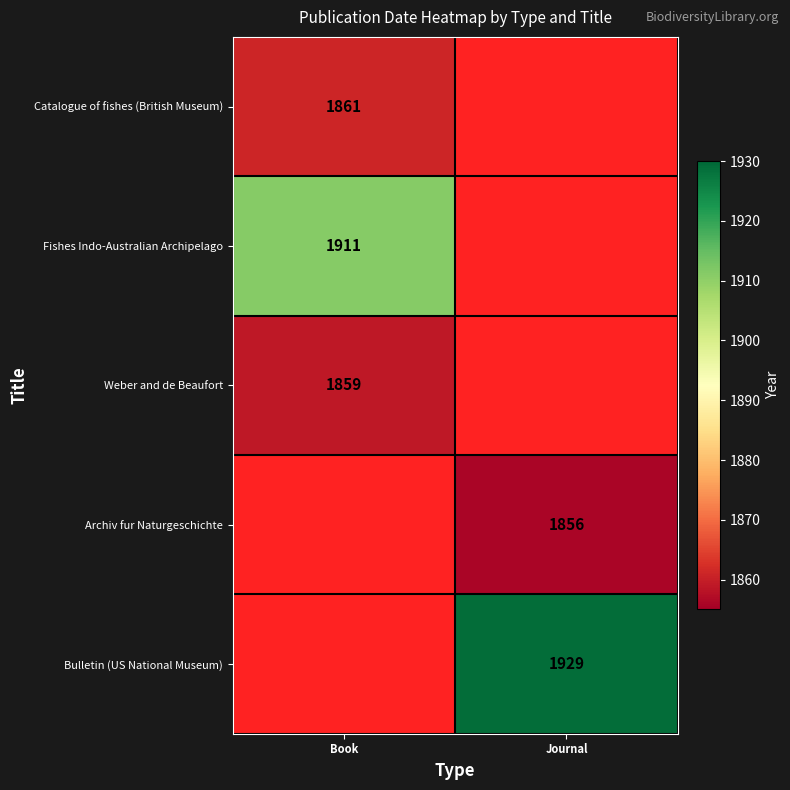

The Archiv fur Naturgeschichte series shows 1856 at Journal. True or false?

True